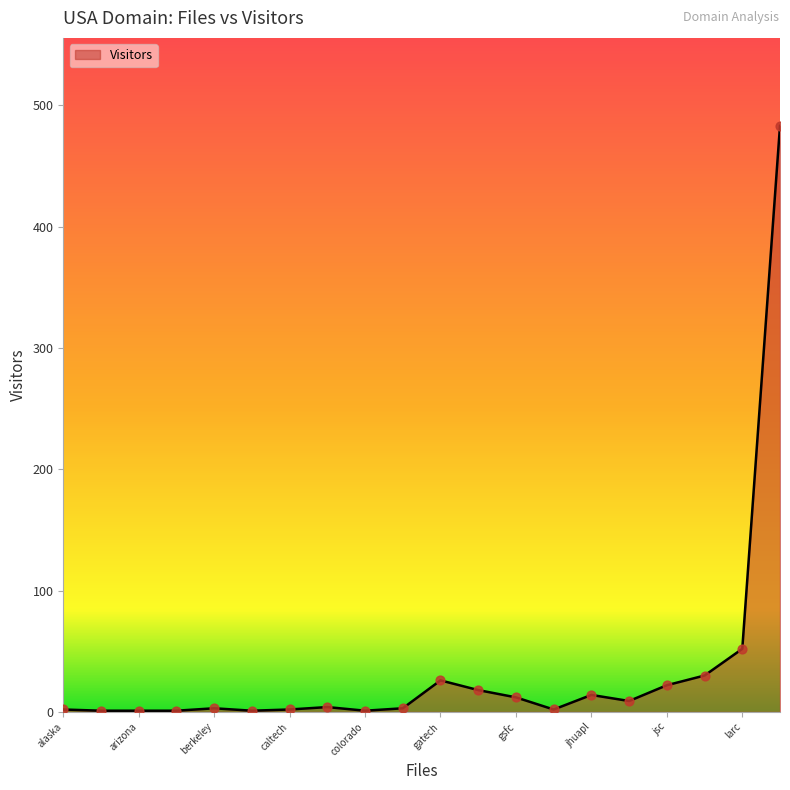

What is the maximum value shown in the chart?

483